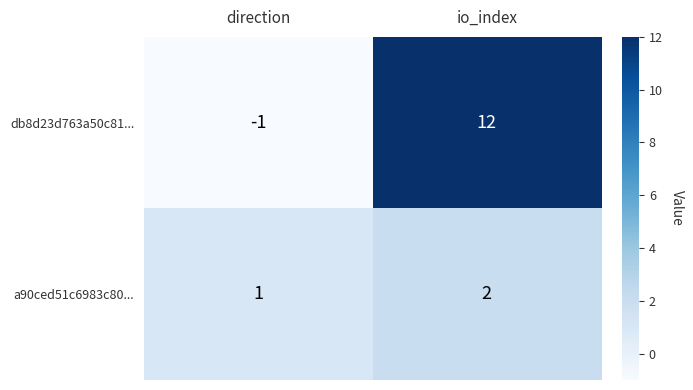

The value of db8d23d763a50c81... at direction is 0. True or false?

False